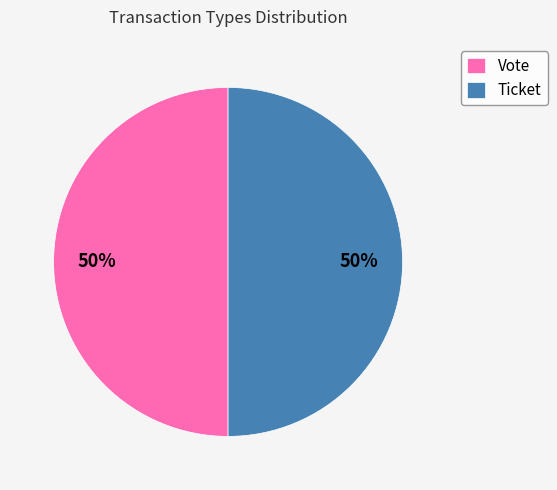

To the nearest percent, what is the combined percentage of Ticket and Vote?

100%